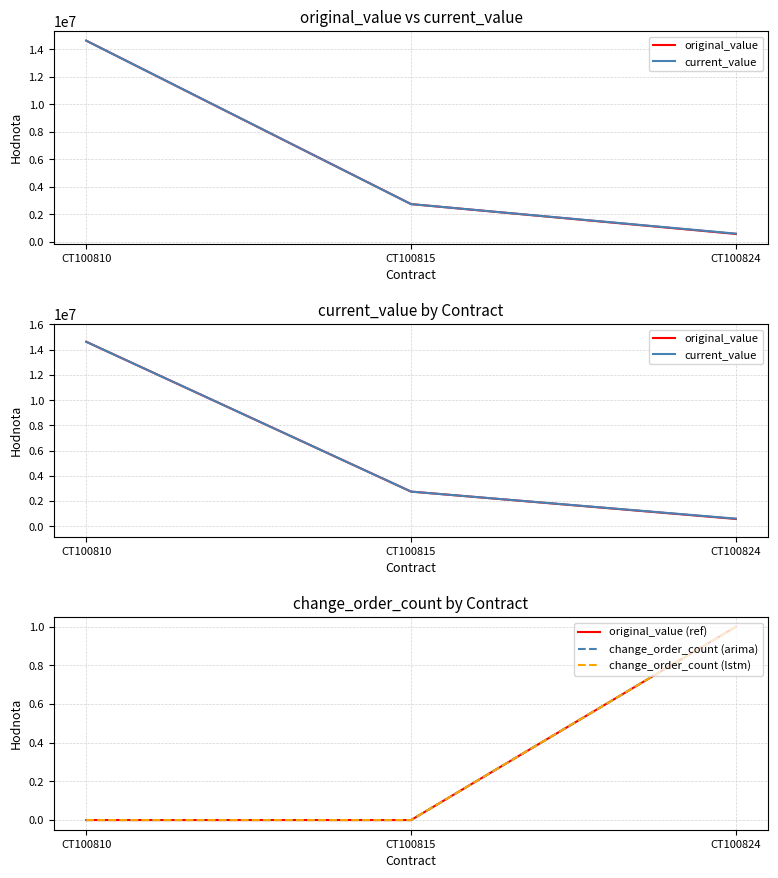

How many distinct data groups are displayed?

5